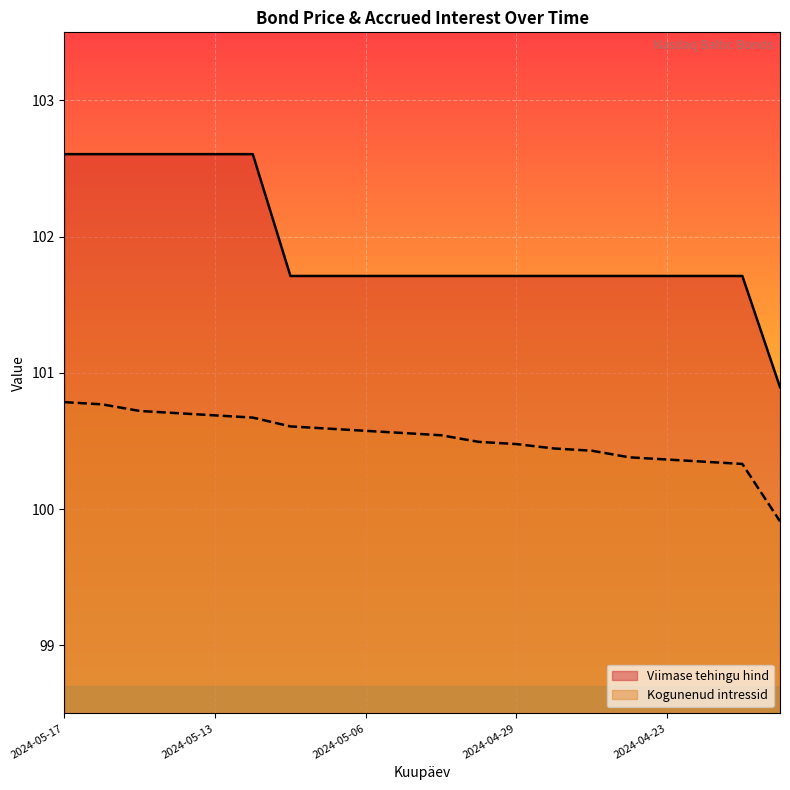

What is the sum of all Kogunenud intressid values?

2010.4